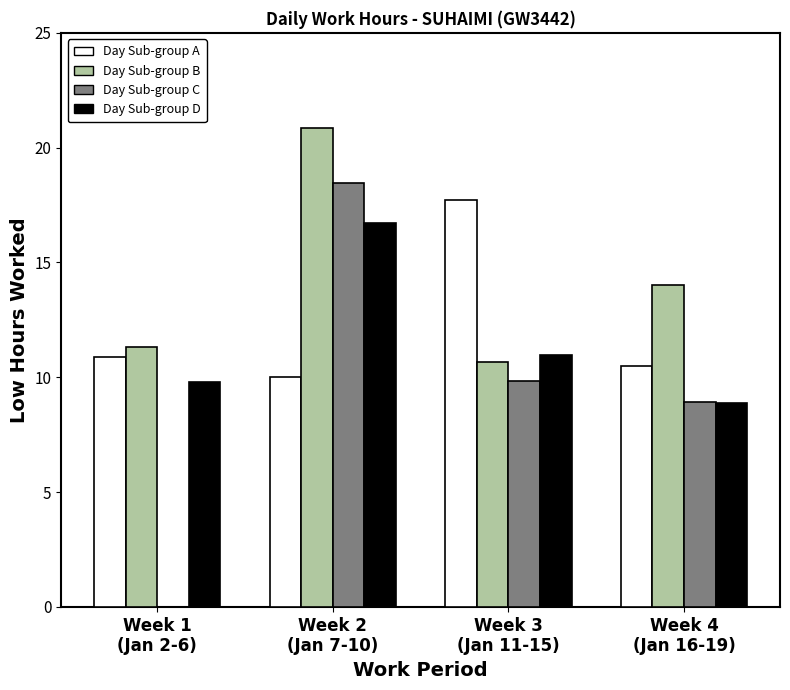

What is the greatest value displayed?

20.8